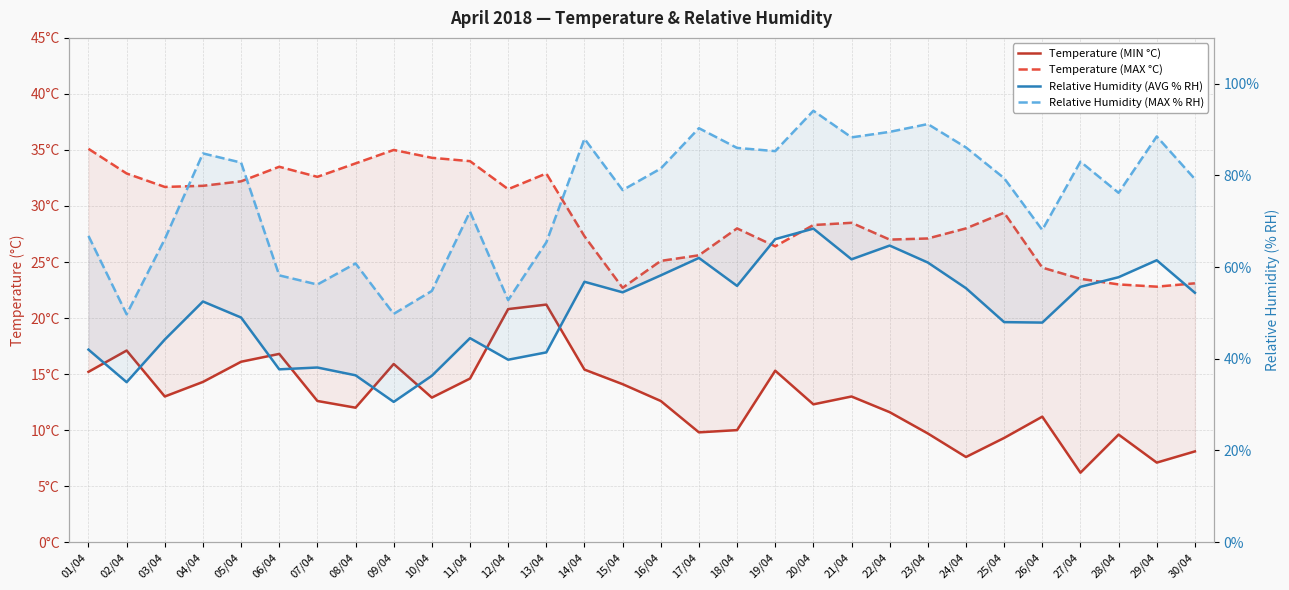

List the labels in order of Relative Humidity (MAX % RH) value, largest first.

20/04, 23/04, 17/04, 22/04, 29/04, 21/04, 14/04, 24/04, 18/04, 19/04, 04/04, 27/04, 05/04, 16/04, 25/04, 30/04, 15/04, 28/04, 11/04, 26/04, 01/04, 03/04, 13/04, 08/04, 06/04, 07/04, 10/04, 12/04, 09/04, 02/04